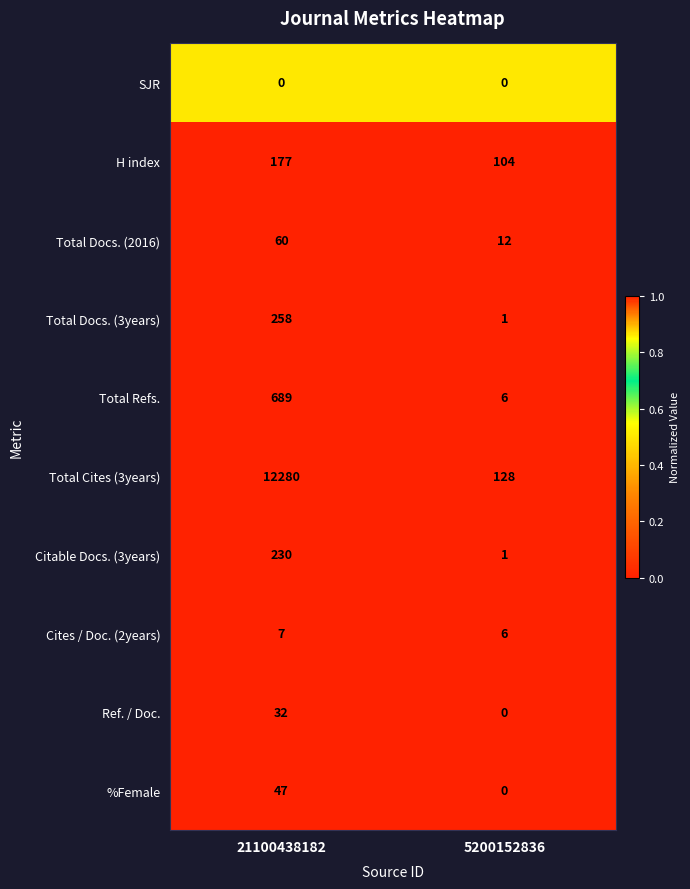

What is the greatest value displayed?

12280